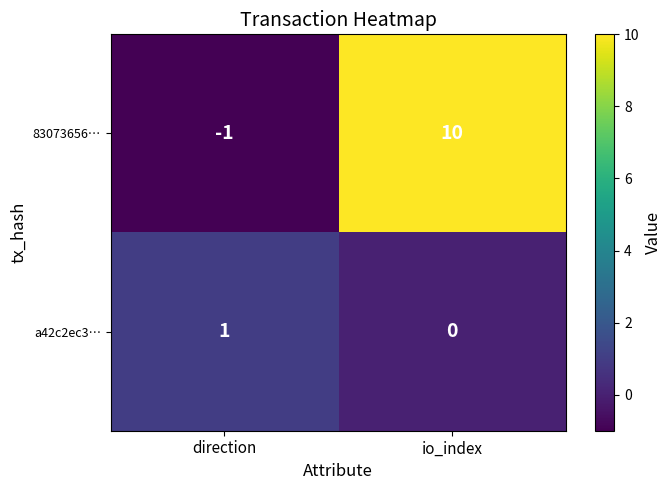

What is the total value across all series at io_index?

10